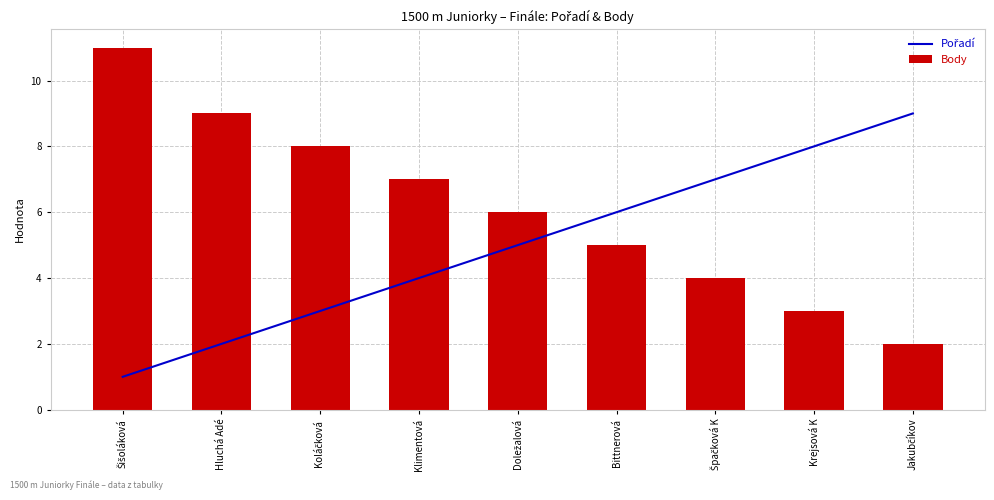

Which category has the lowest value in the Body series?

Jakubčíkov